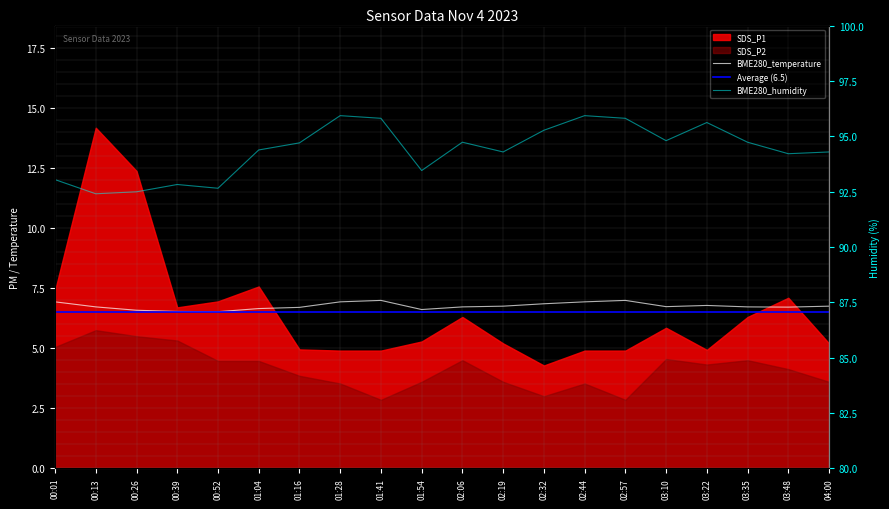

At which category does the chart reach its minimum across all series?

00:52